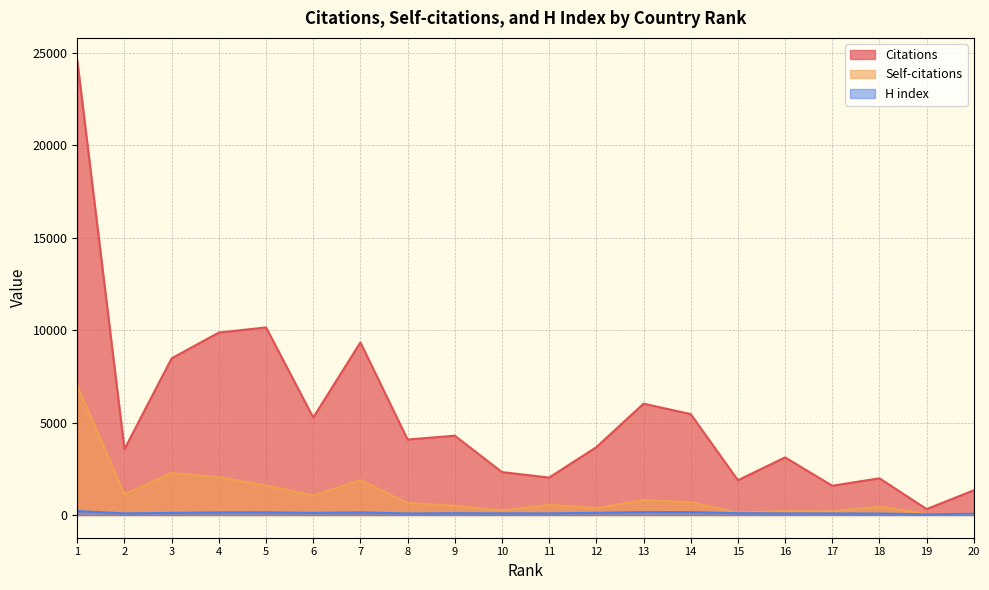

Count the number of data series in this chart.

3